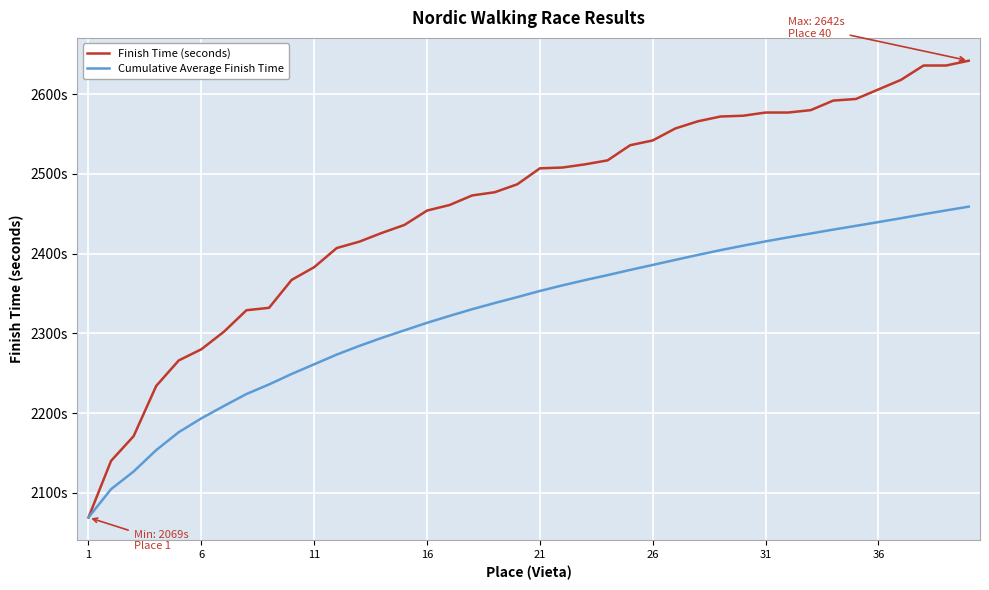

Does the chart have visible grid lines?

Yes